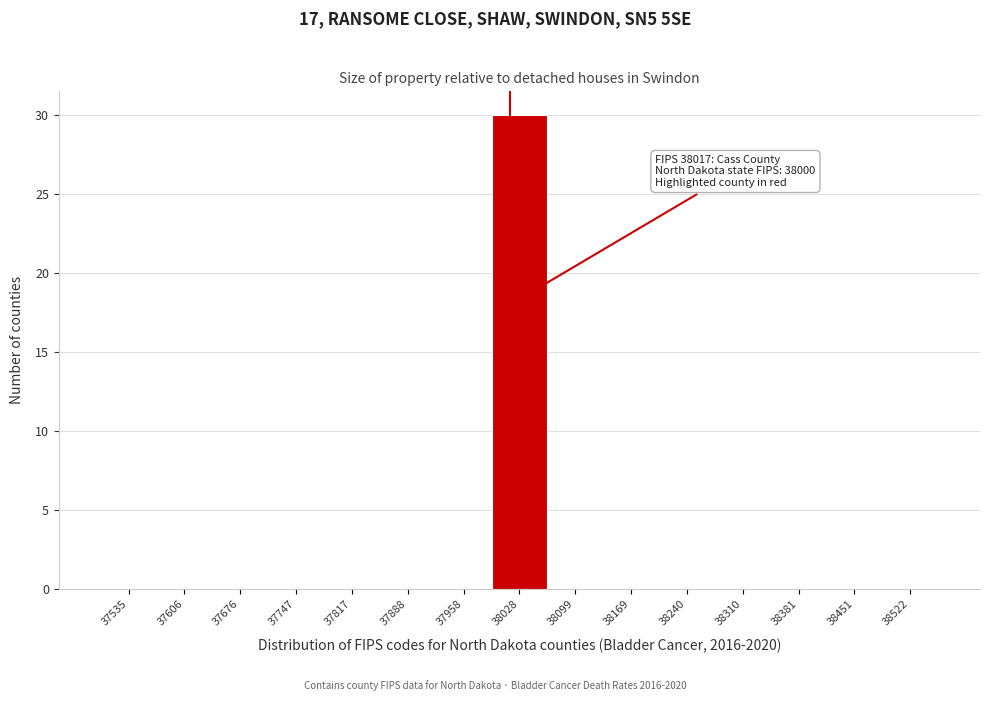

Over which range of the x-axis is the bar tallest?

37990 to 38060